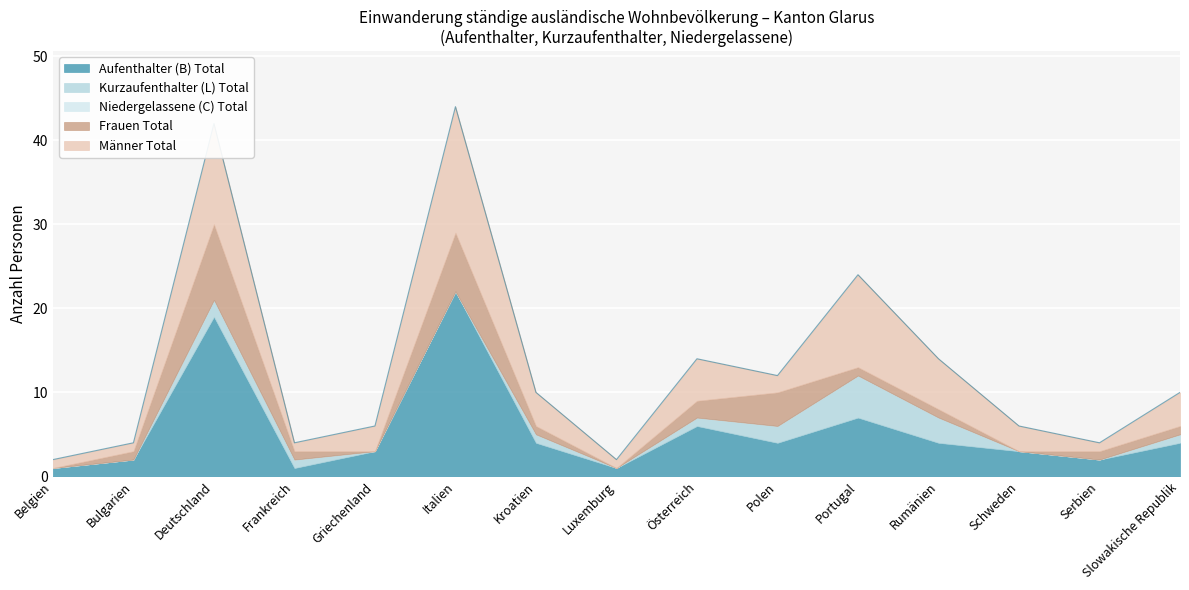

The Aufenthalter (B) Total series shows 7 at Portugal. True or false?

True